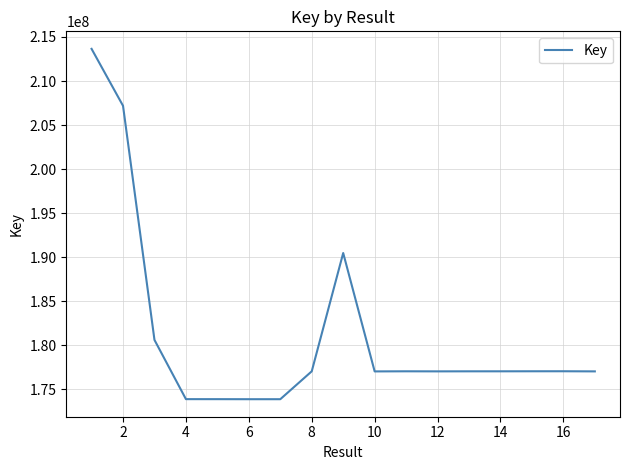

How many series are shown in this chart?

1